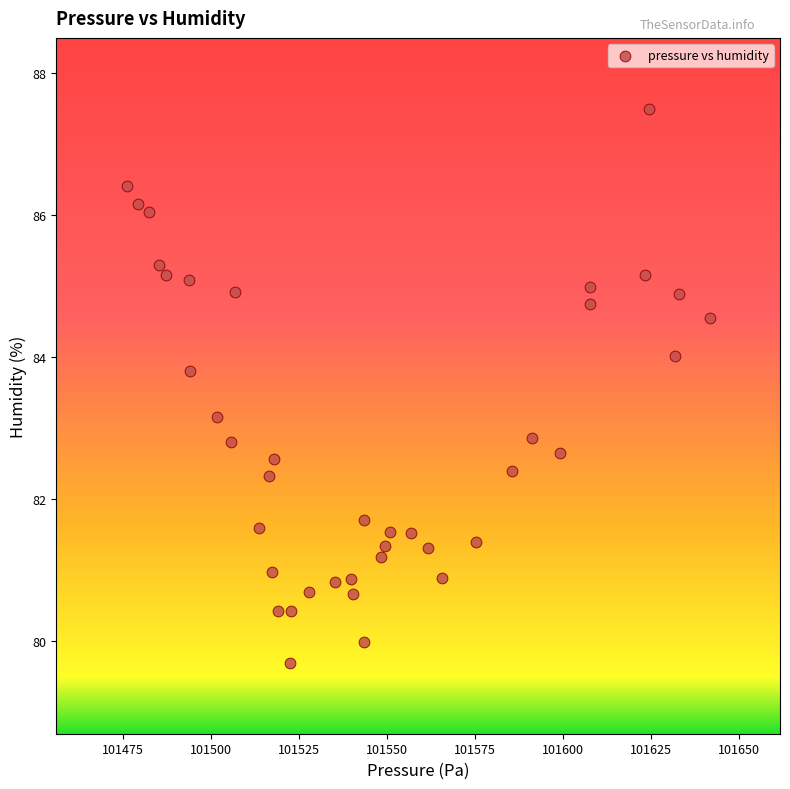

What is the range of X values (max minus min)?

165.5